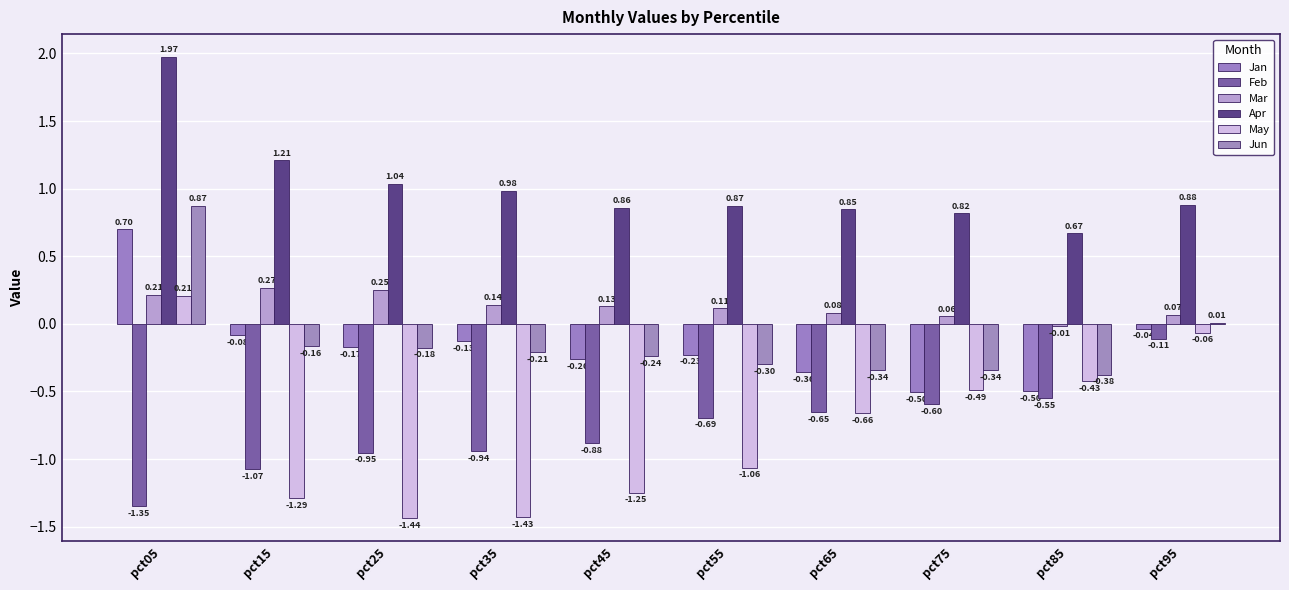

How many data points does each series have?

10